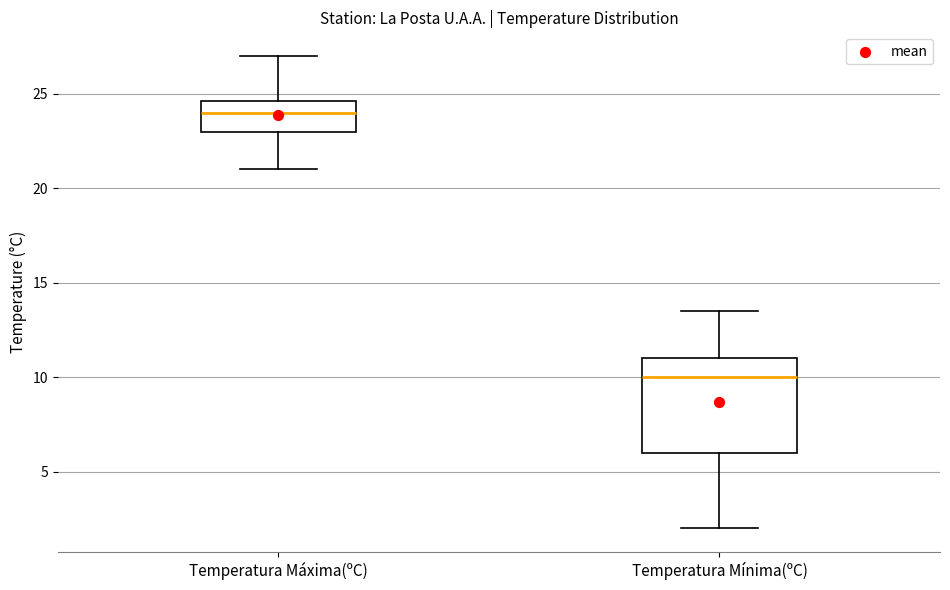

Reading left to right, read every box against the y-axis: the position of its median line, the range the box covers, and the ends of its whiskers. The values are not printed on the chart, so give them approximately, as read against the axis.

Temperatura Máxima(ºC): median 24.0, box 23.0 to 24.5, whiskers 21.0 to 27.0
Temperatura Mínima(ºC): median 10.0, box 6.0 to 11.0, whiskers 2.0 to 13.5